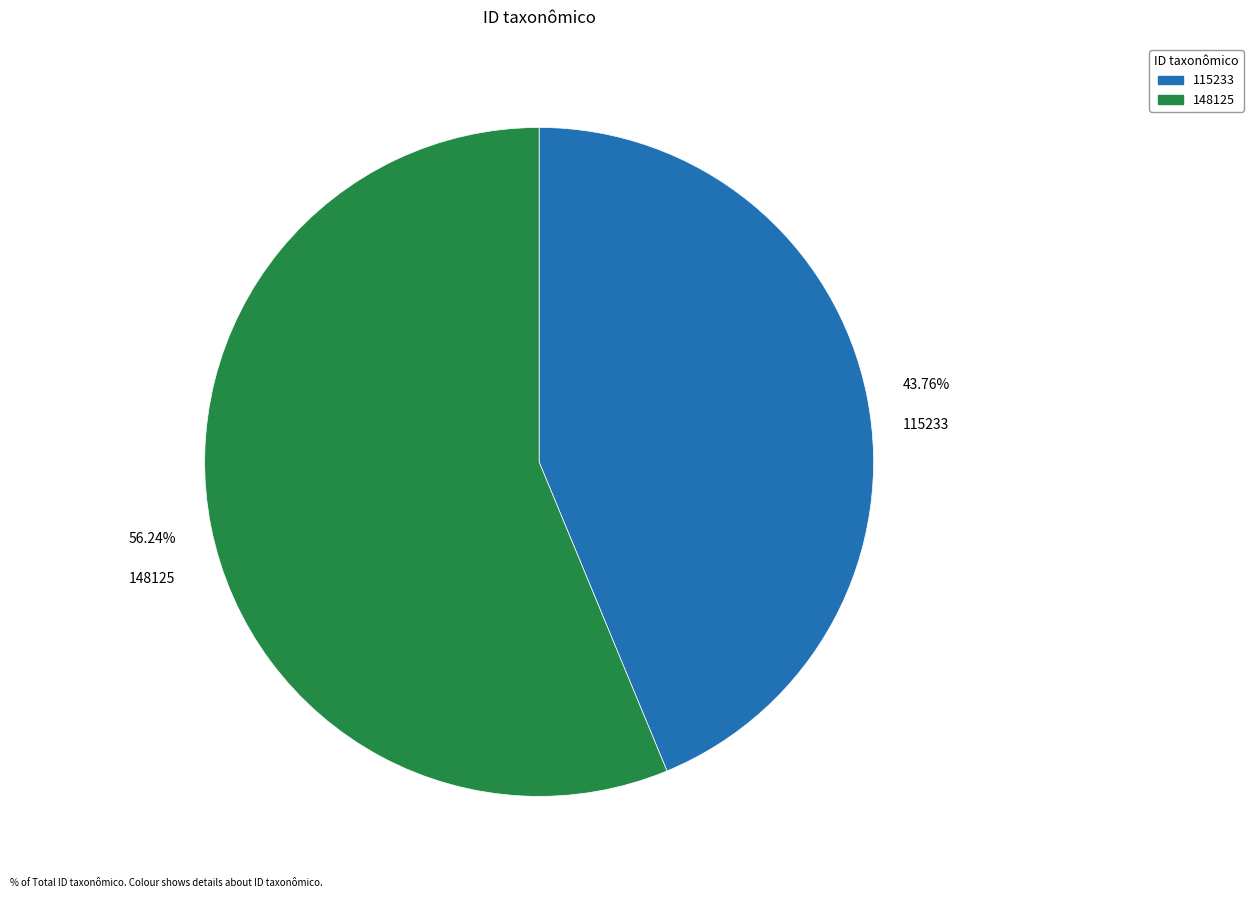

Combined, what portion of the pie is 148125 and 115233?

100.0%